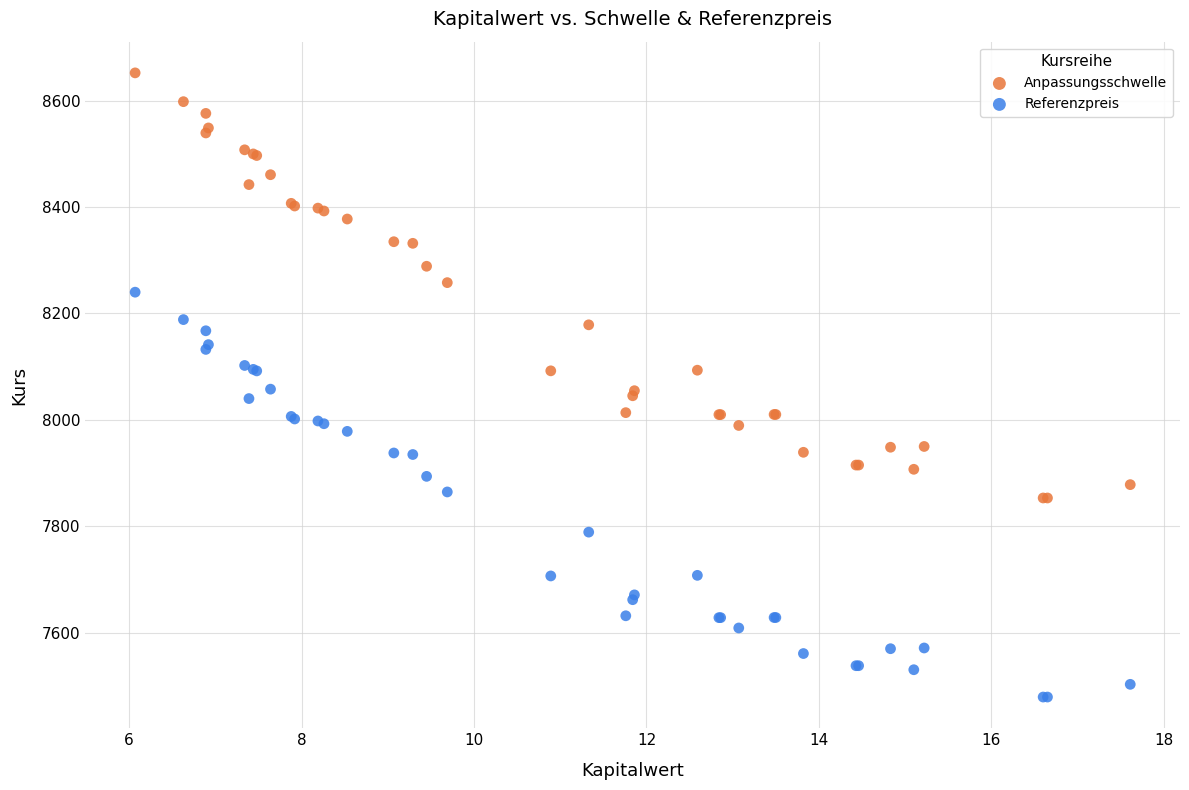

Which series contains the lowest Y value?

Referenzpreis